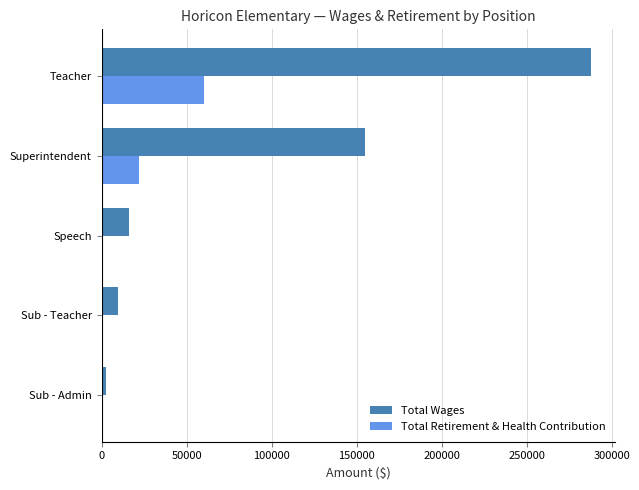

Is it true that Total Retirement & Health Contribution equals -22309 at Speech?

False